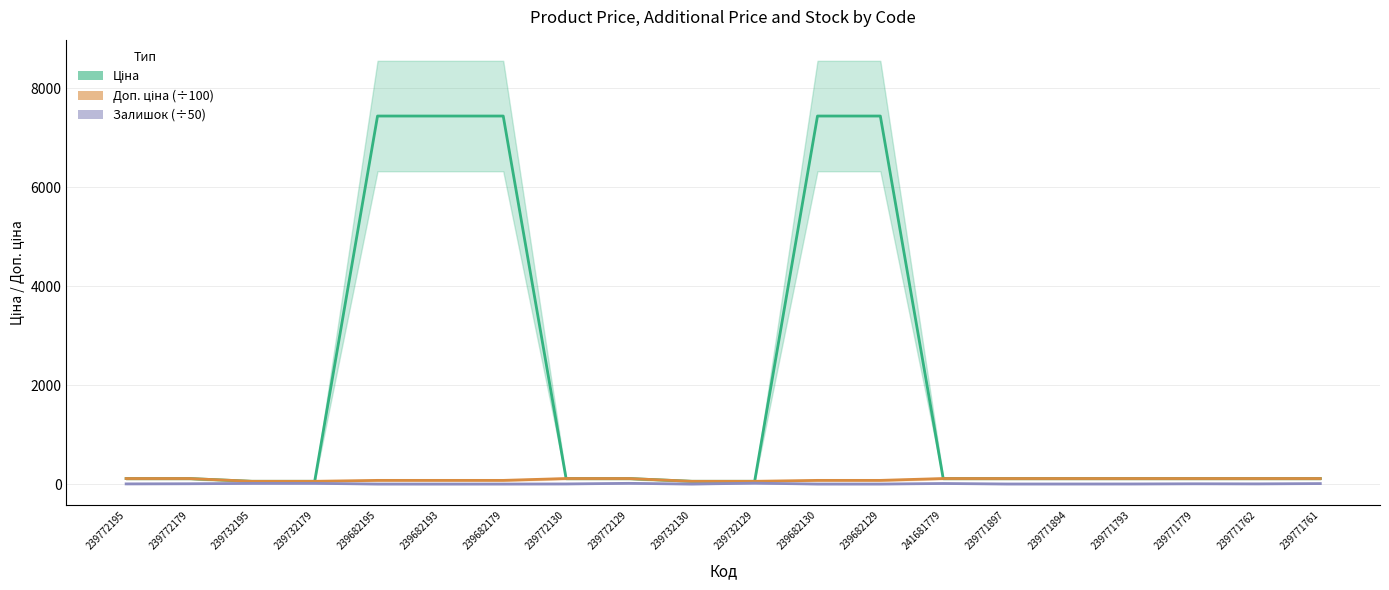

What is the spread (max minus min) of values at 239771779?

106.4